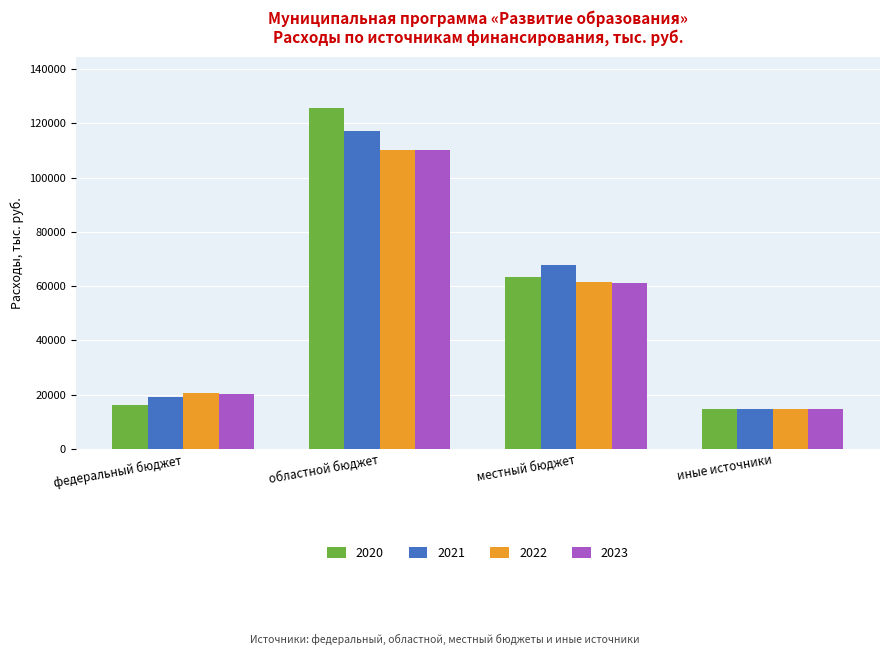

Reading left to right, transcribe all the data shown in this chart.

2020: 16181.4	125681.5	63378.3	14800.0
2021: 19145.3	117146.8	67751.0	14800.0
2022: 20503.3	110246.2	61623.2	14800.0
2023: 20265.5	110083.8	61143.1	14800.0